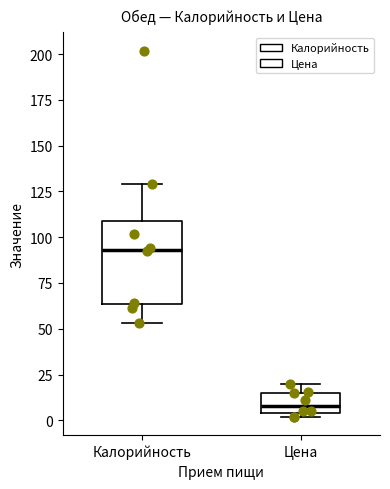

Reading left to right, transcribe this box plot: for each box, give where its median line is, the range the box spans, and where its two whiskers end, as read against the y-axis. The values are not printed on the chart, so give them approximately, as read against the axis.

Калорийность: median 95, box 65 to 110, whiskers 55 to 130
Цена: median 10, box 5 to 15, whiskers 0 to 20